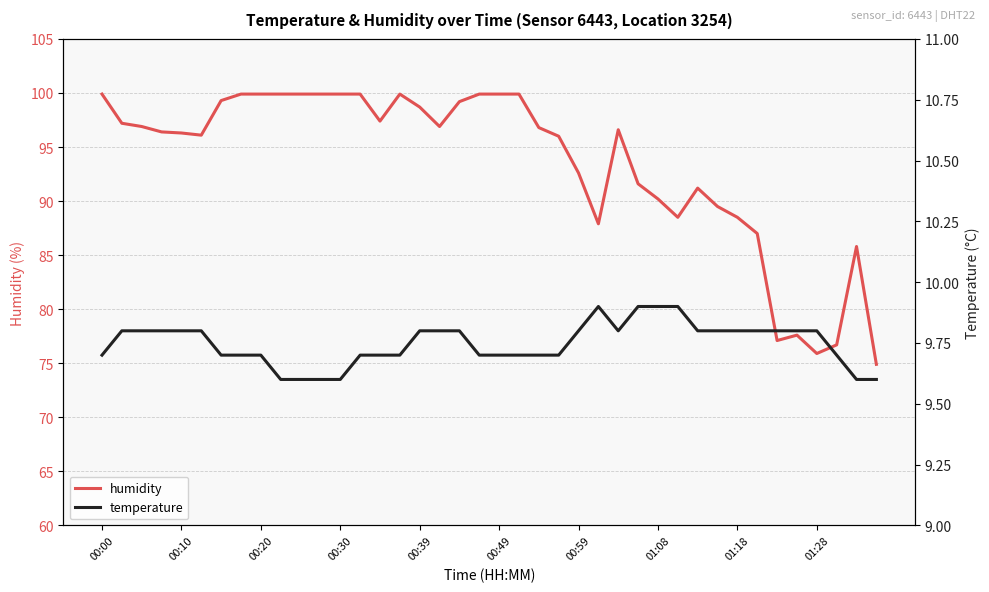

The humidity series shows 136.7 at 01:08. True or false?

False